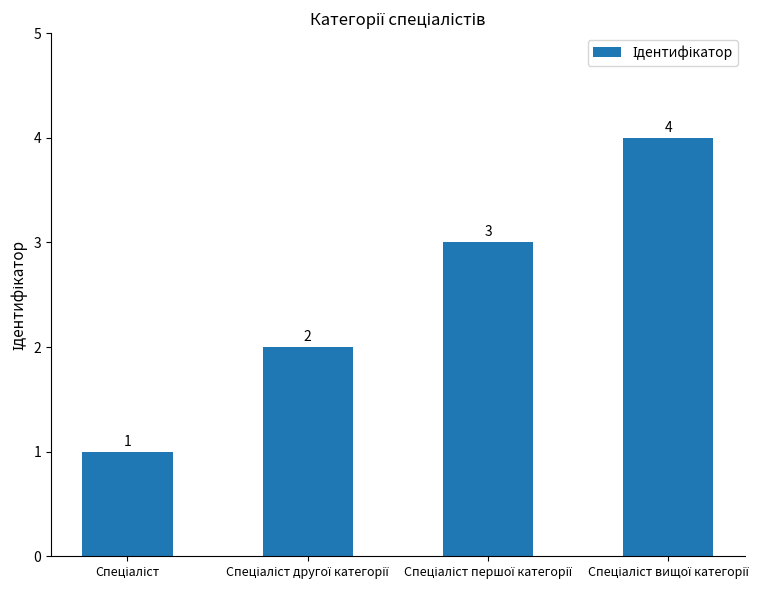

How many values are between 2 and 4?

3